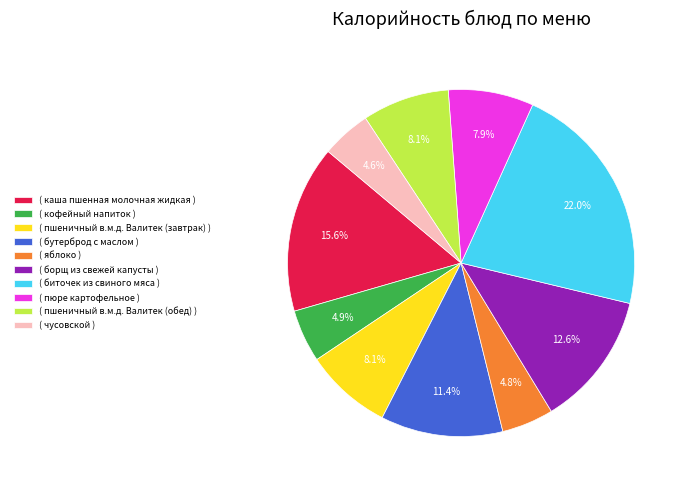

Does ( пшеничный в.м.д. Валитек (завтрак) ) account for over 50% of the chart?

No